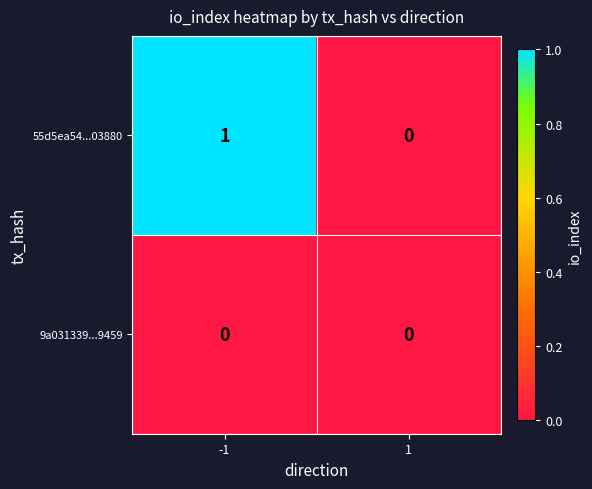

Which series has the largest total across all categories?

55d5ea54...03880